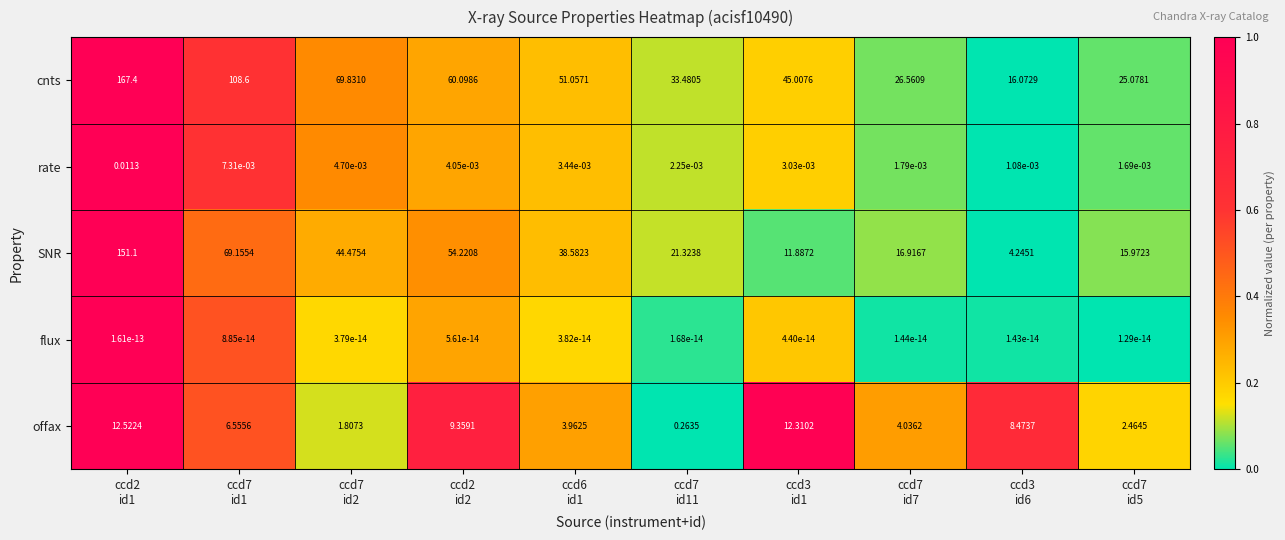

What is the spread (max minus min) of values at ccd3
id1?

45.0